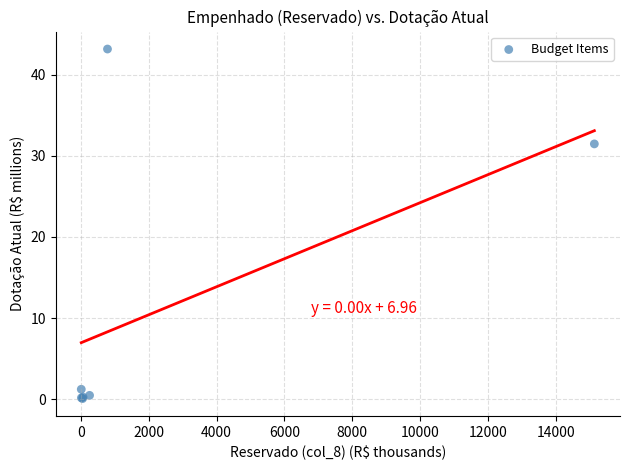

What Y value in the scatter plot is closest to 21?

31.5